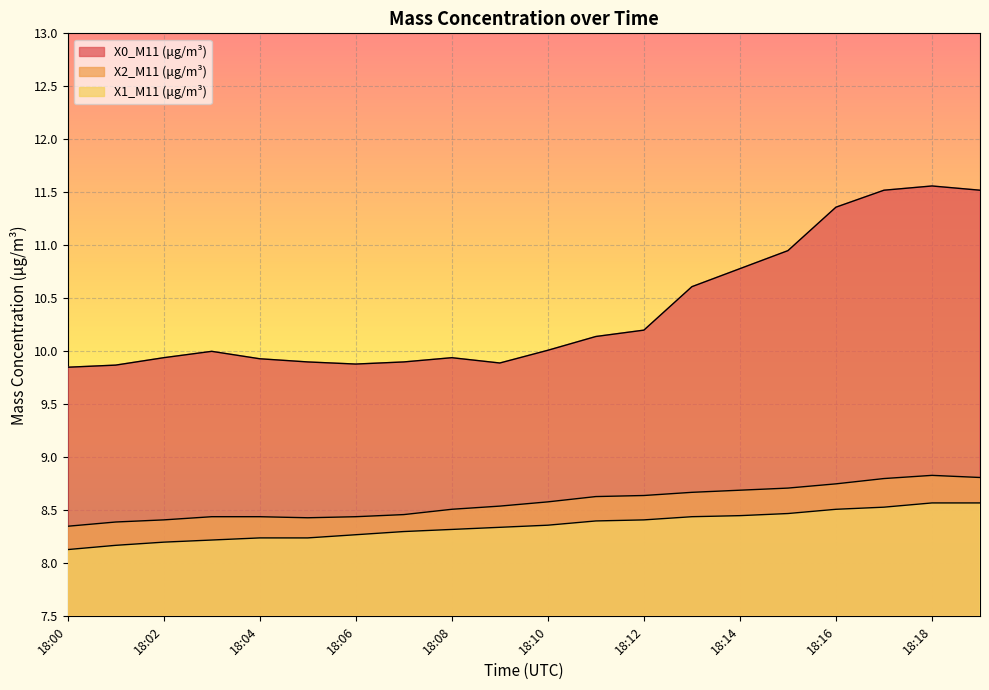

At how many categories does at least one series exceed 8?

20